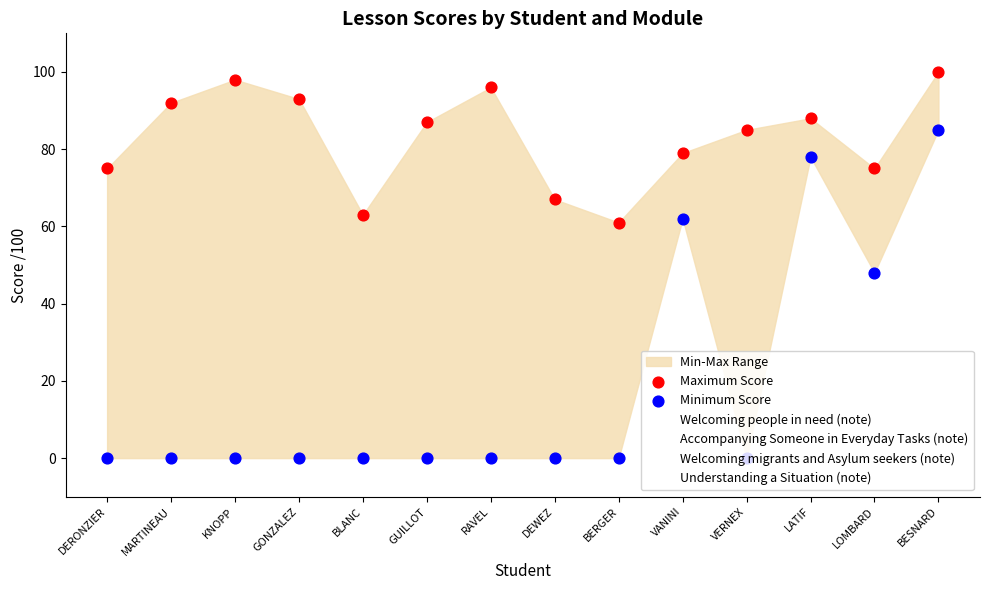

What is the total value across all series at KNOPP?

292